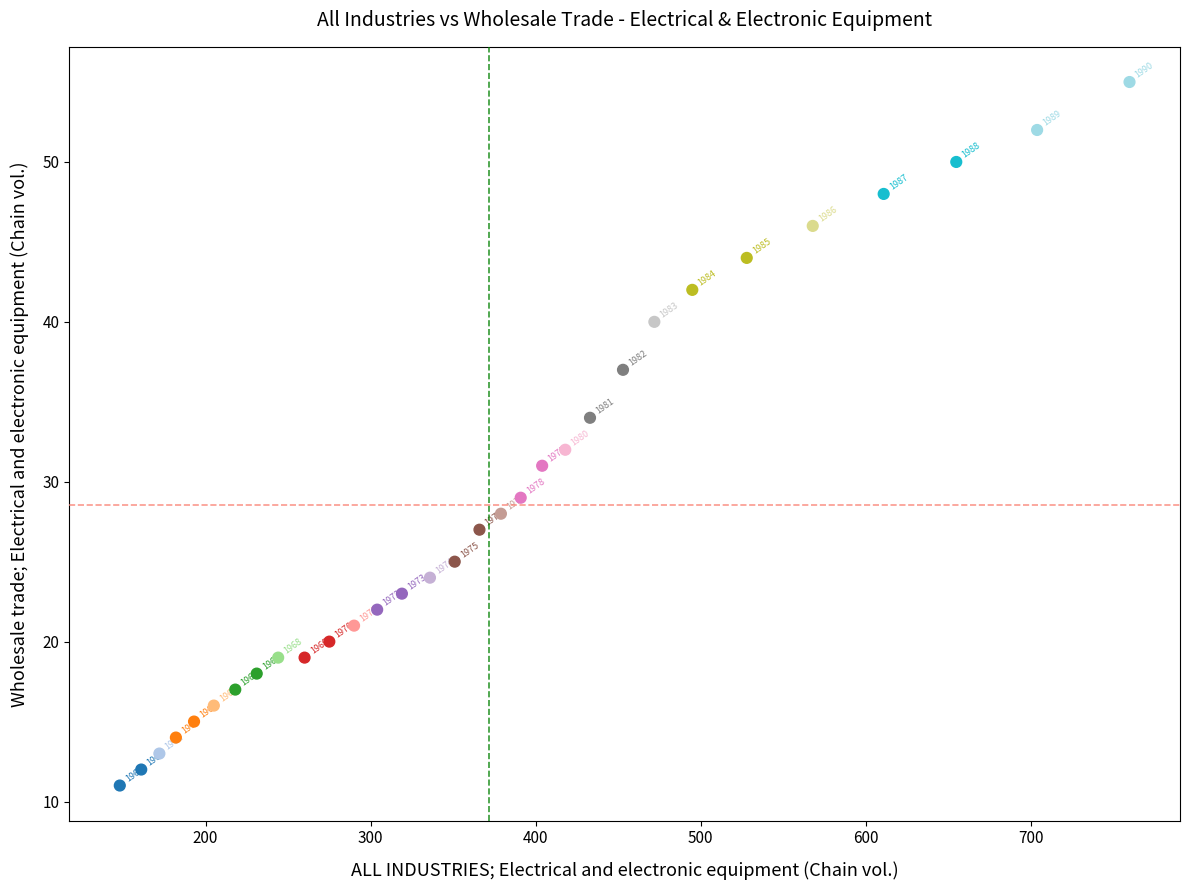

What Y value in the scatter plot is closest to 33?

32